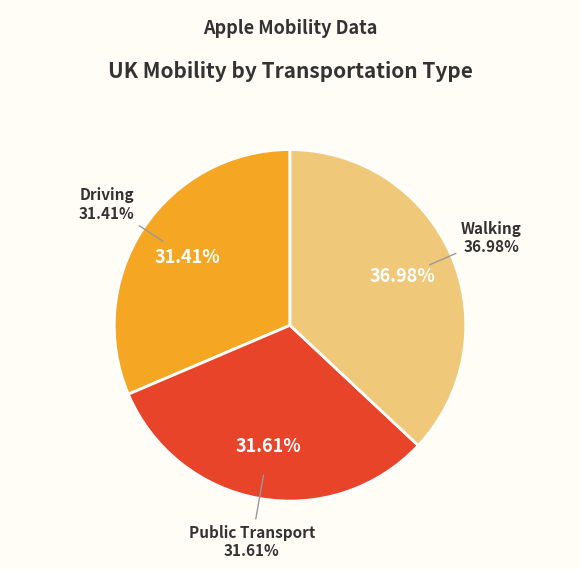

At 7, list the series in order from largest to smallest.

Walking, Public Transport, Driving